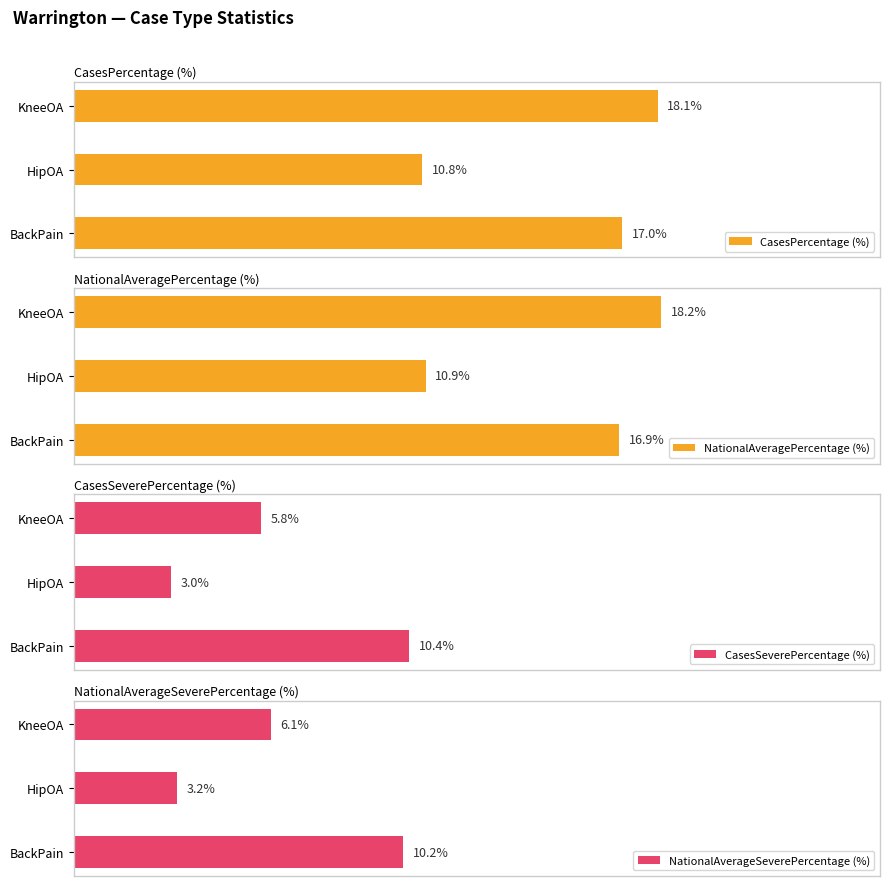

How many series are shown in this chart?

4